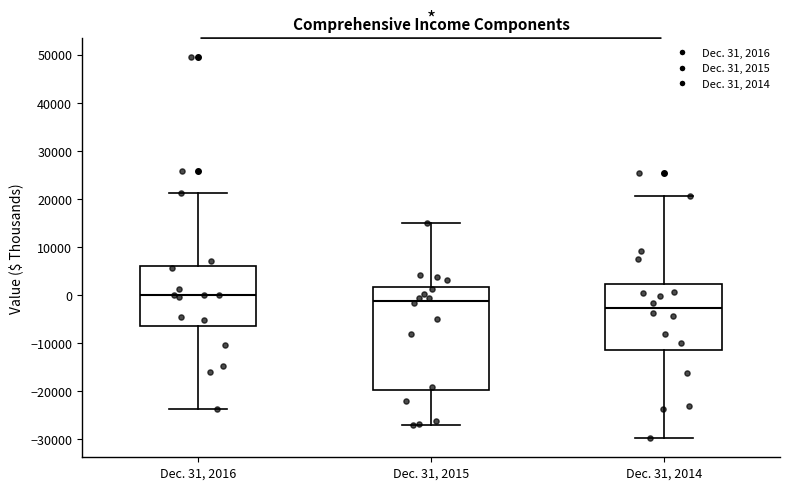

Where does the upper whisker of the box for Dec. 31, 2016 end on the y-axis? The values are not printed on the chart, so give them approximately, as read against the axis.

21000